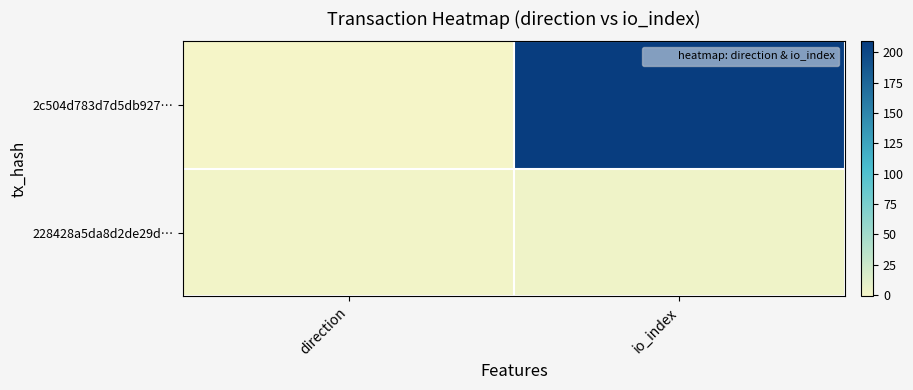

What is the difference between the highest and lowest values at io_index?

206